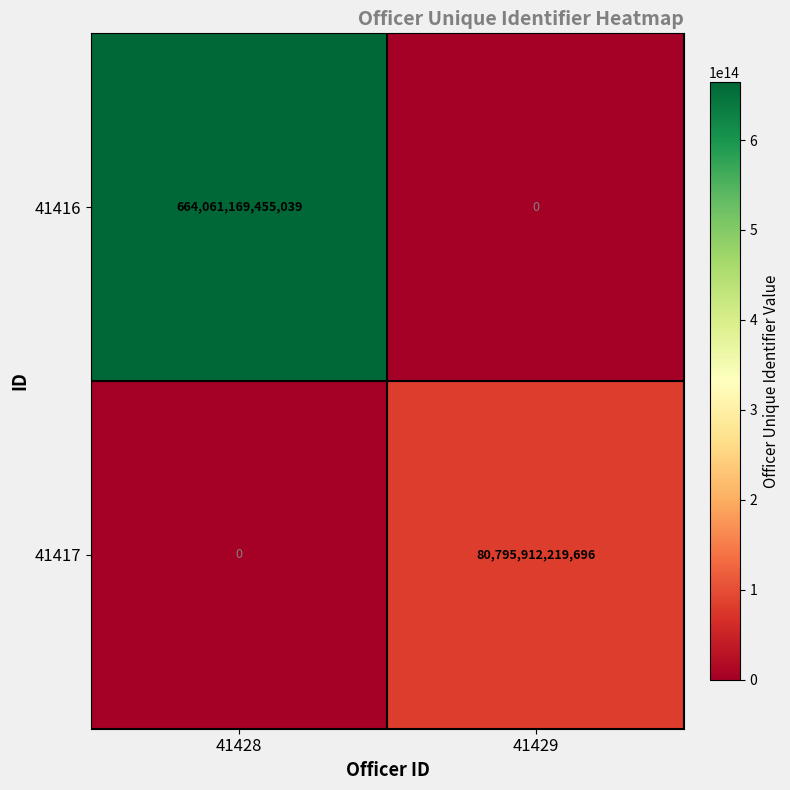

Rank the series by their maximum value, from lowest to highest.

41417, 41416